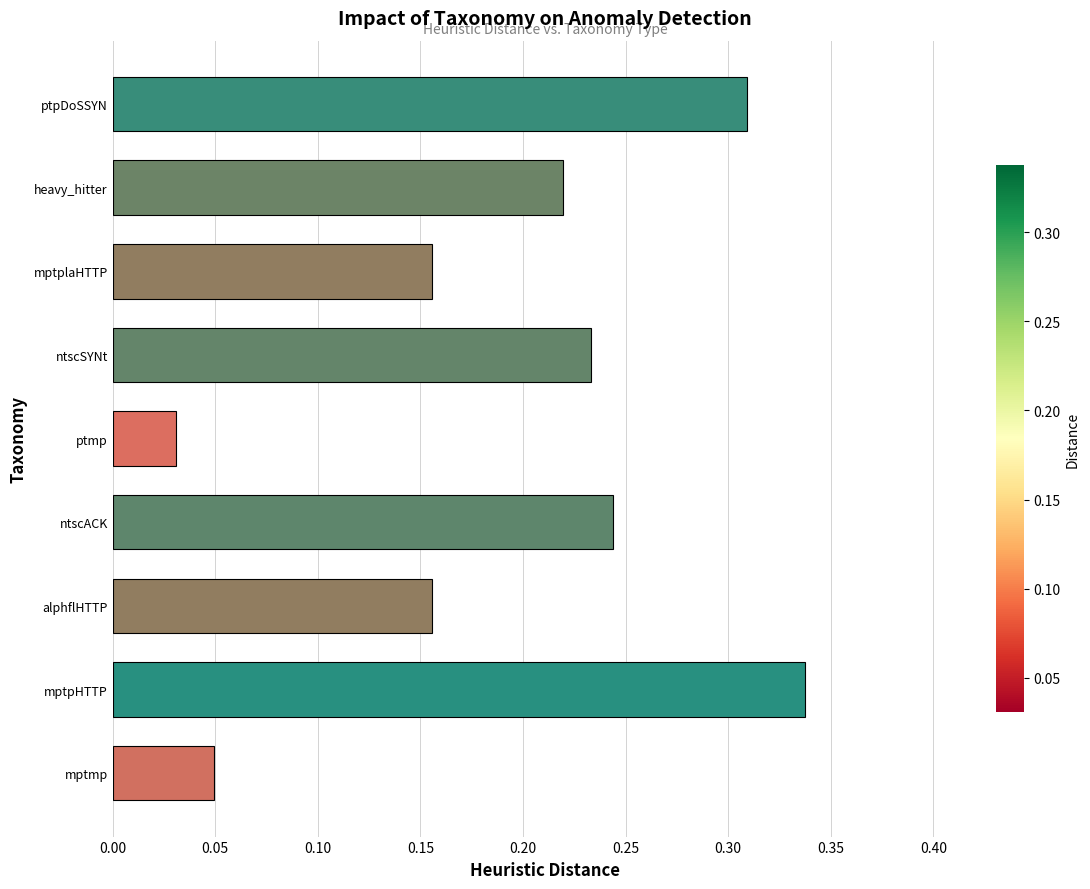

How many values are between 0 and 1?

9